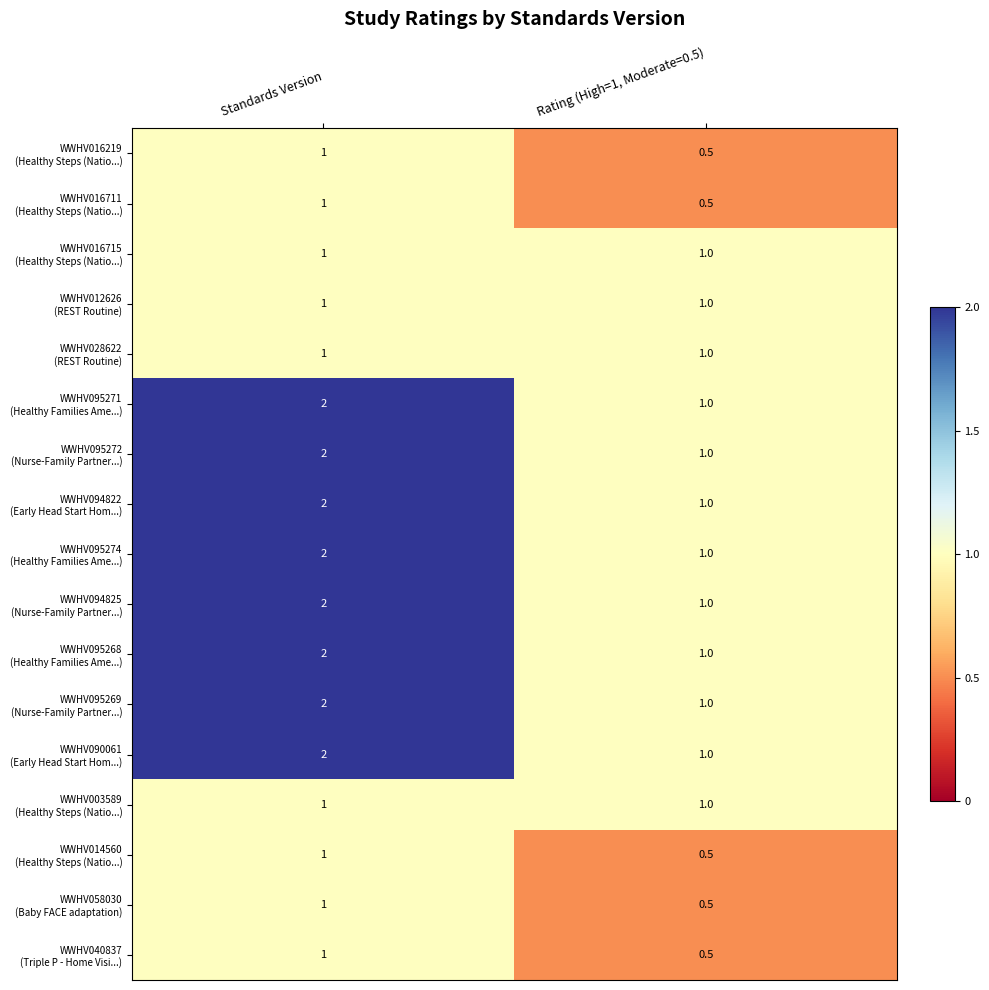

What is the difference between the highest and lowest values at Rating (High=1, Moderate=0.5)?

0.5